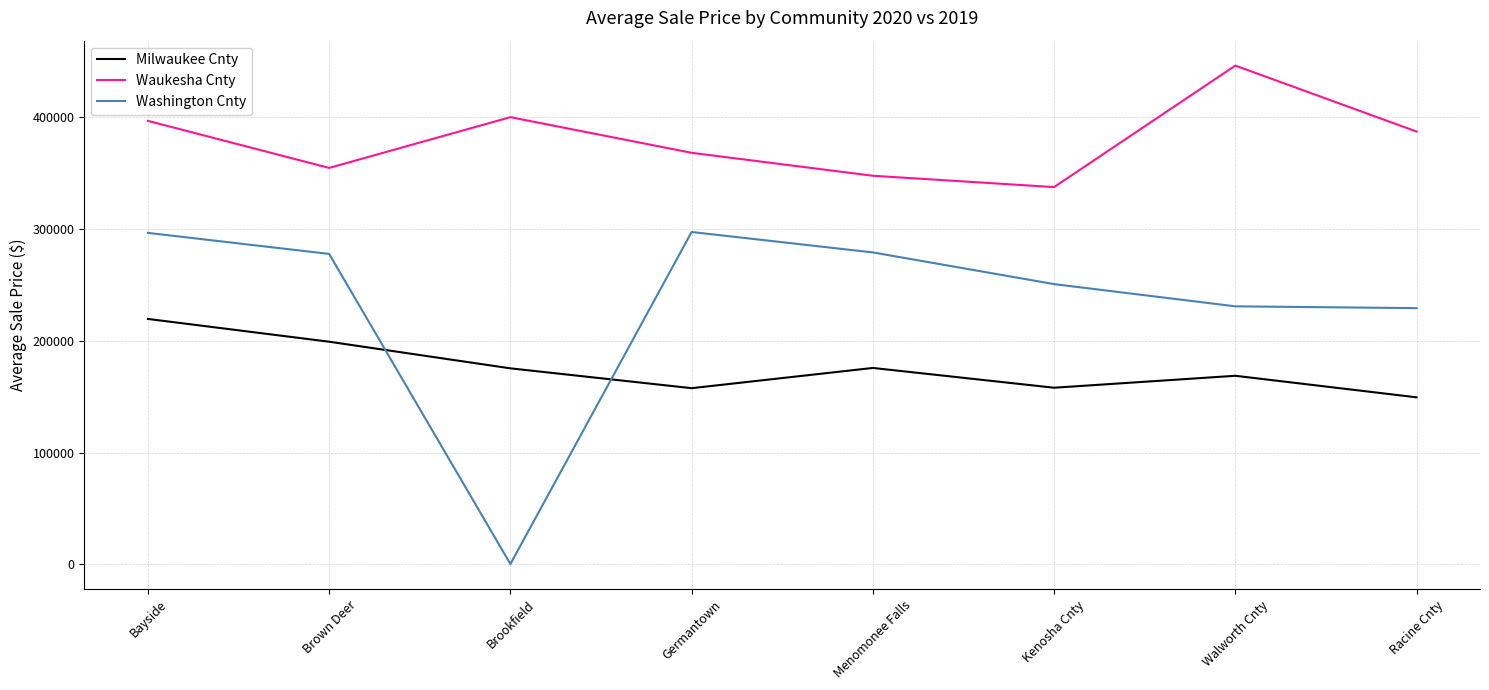

True or false: Milwaukee Cnty and Washington Cnty intersect in this chart.

True